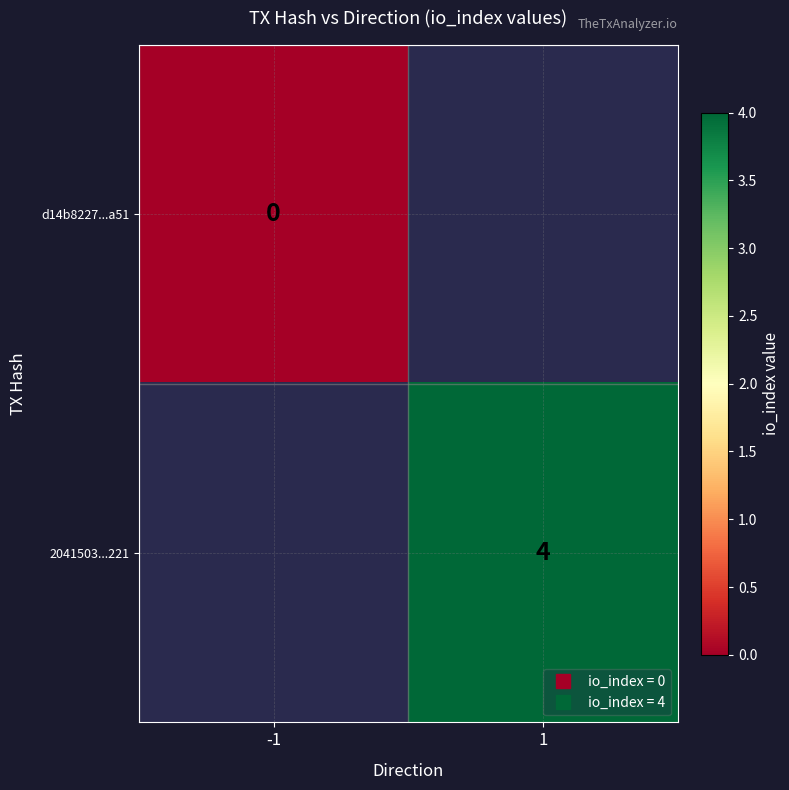

Which category has the highest value across all series?

1